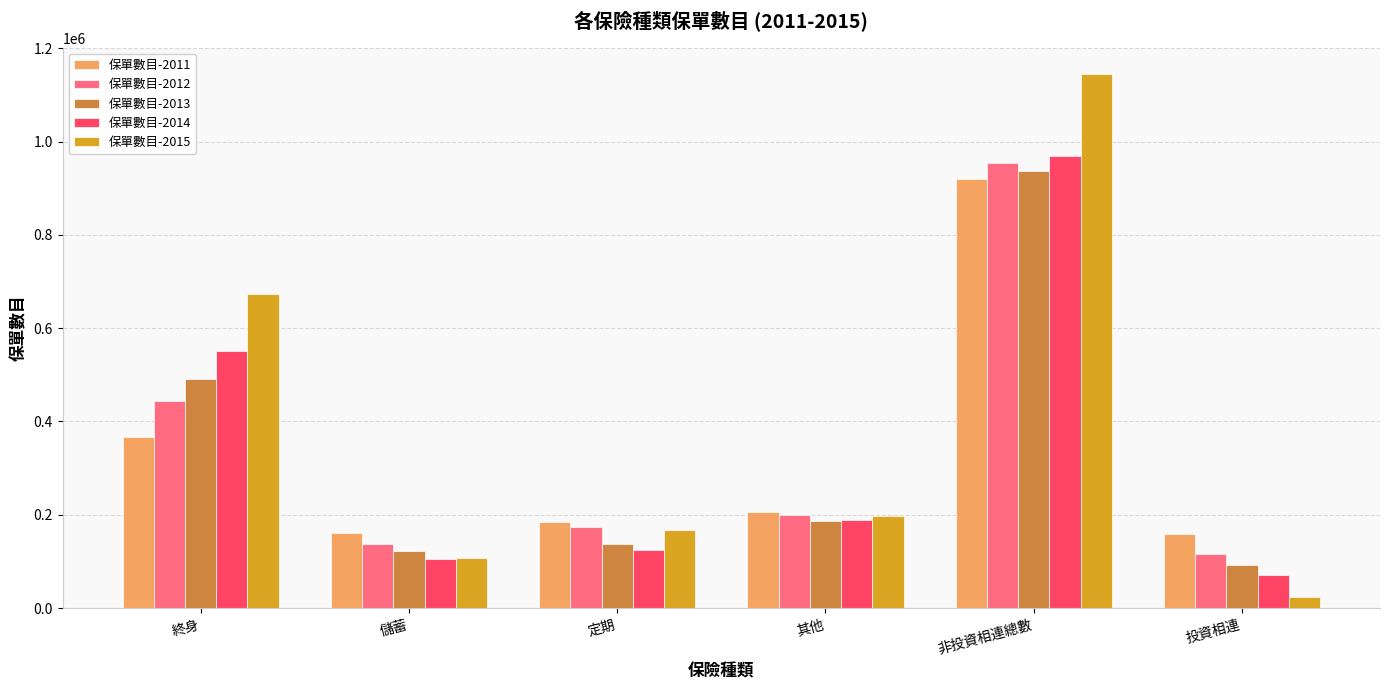

Is it true that 保單數目-2014 equals 968659 at 非投資相連總數?

True